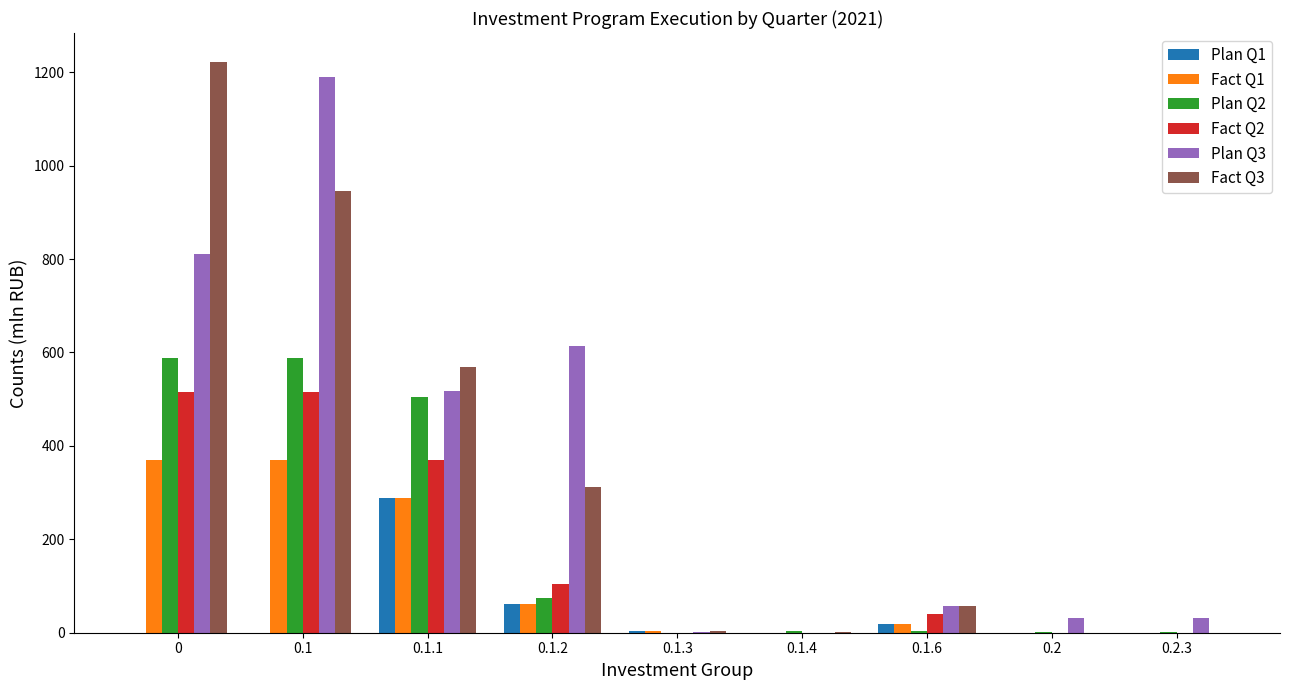

Is the value of Fact Q3 at 0.1.3 greater than the value of Plan Q1 at 0.1.1?

No